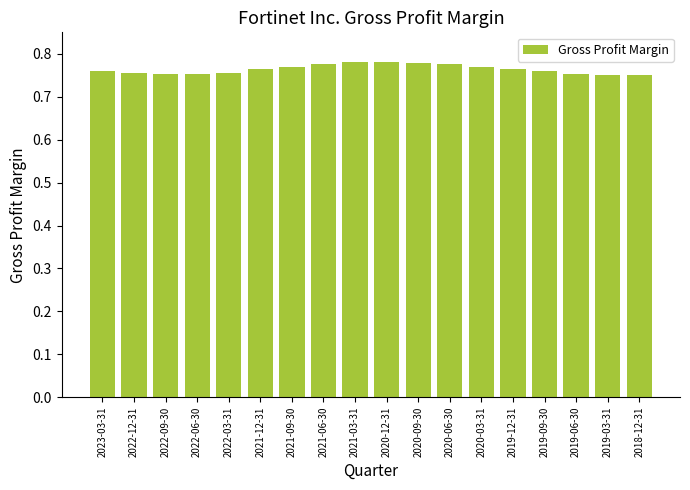

Count the values in the range 0 to 1.

18